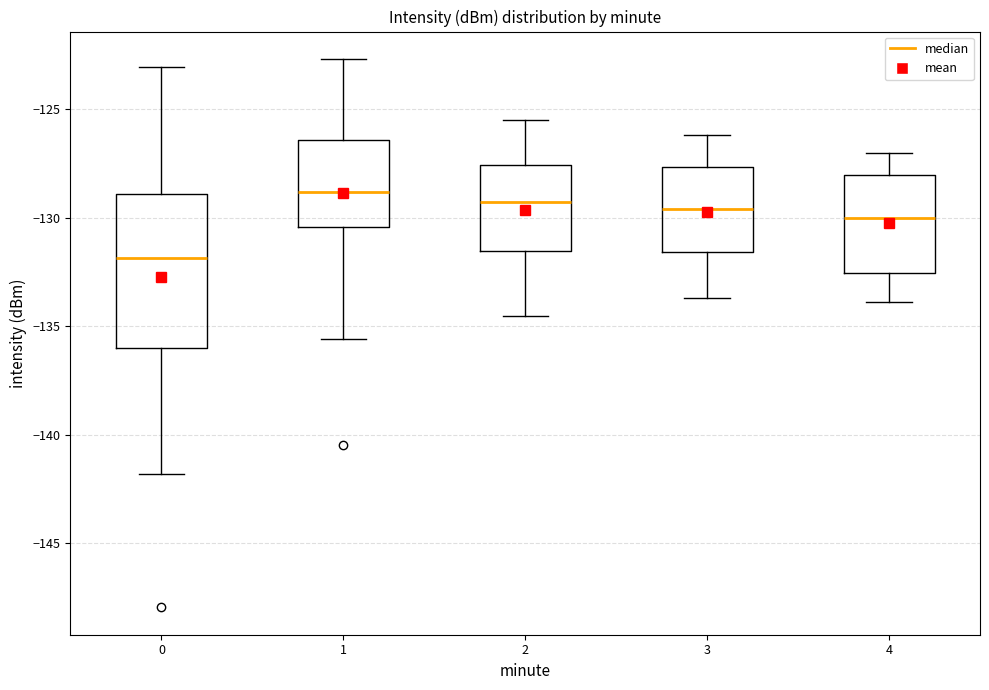

Which box is the tallest, from its lower edge to its upper edge?

0